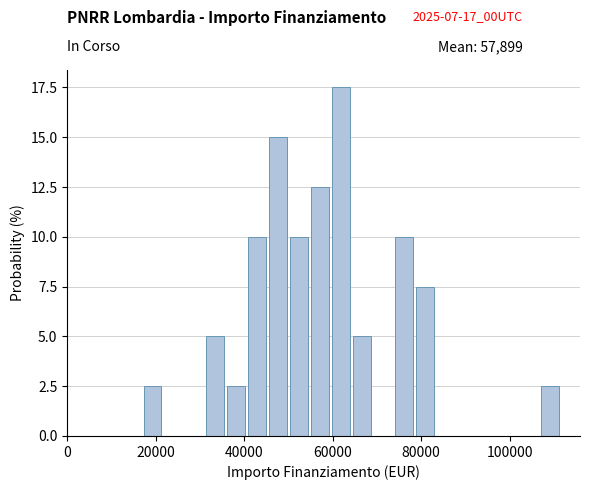

Around what value on the x-axis is the tallest bar? Give the approximate position of its centre, as read against the axis.

62000